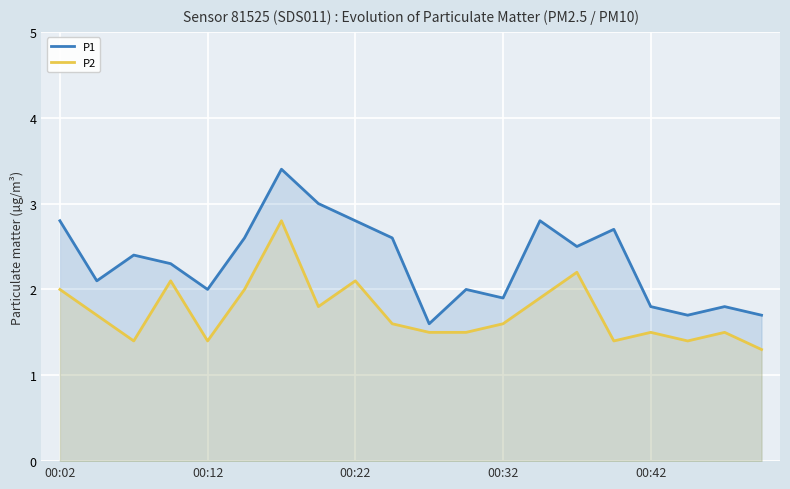

How many interior local peaks does the P1 series have?

6